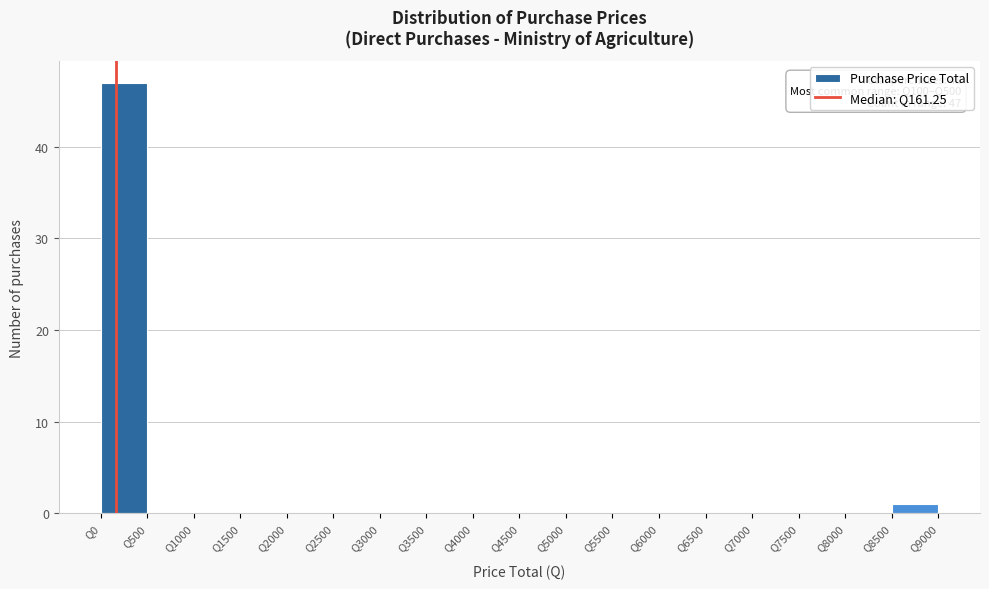

Over which range of the x-axis is the bar tallest?

0 to 500